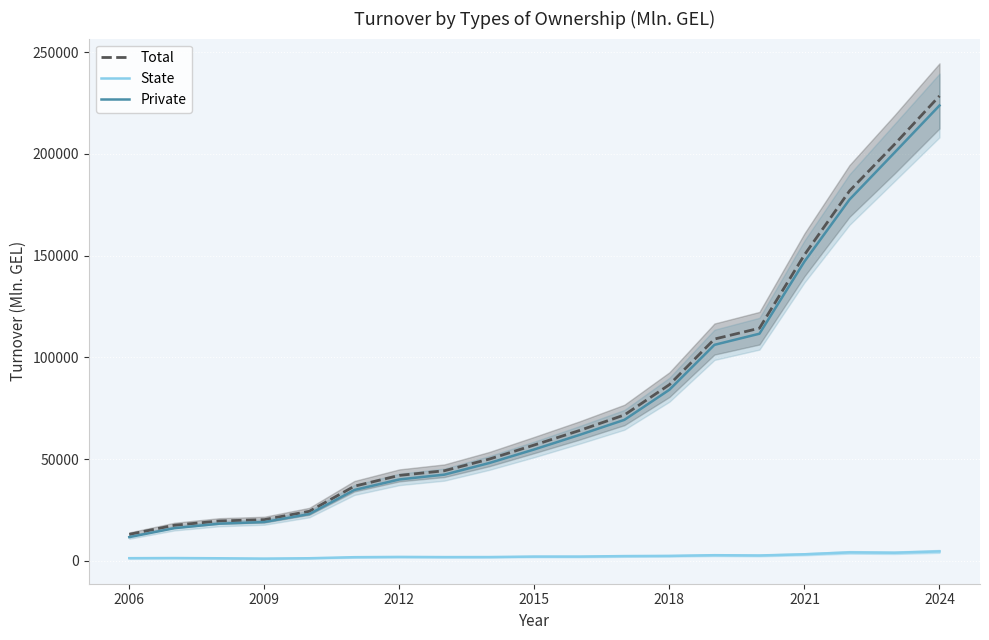

True or false: Private and Total cross at least once.

False